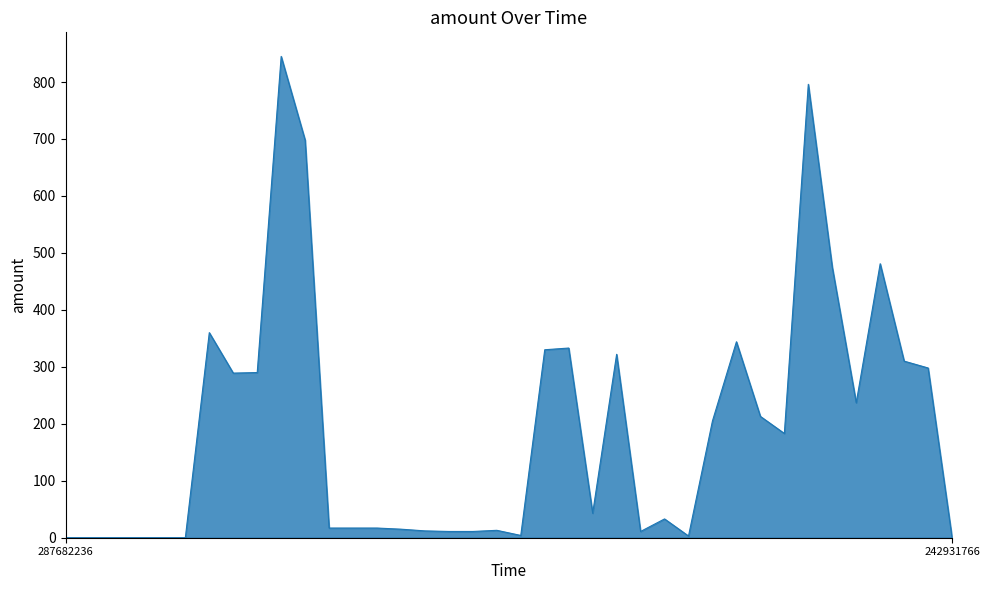

What is the difference between the maximum and minimum values?

845